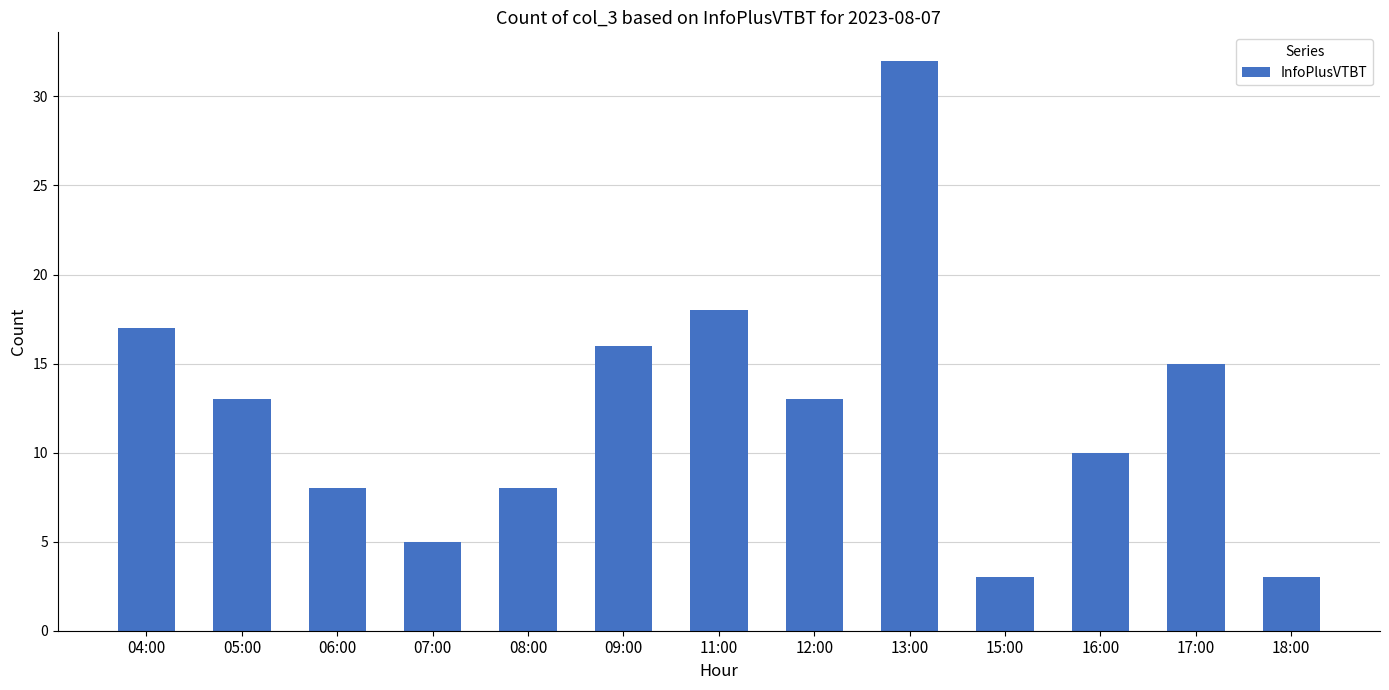

At which label does the data first exceed 13?

04:00